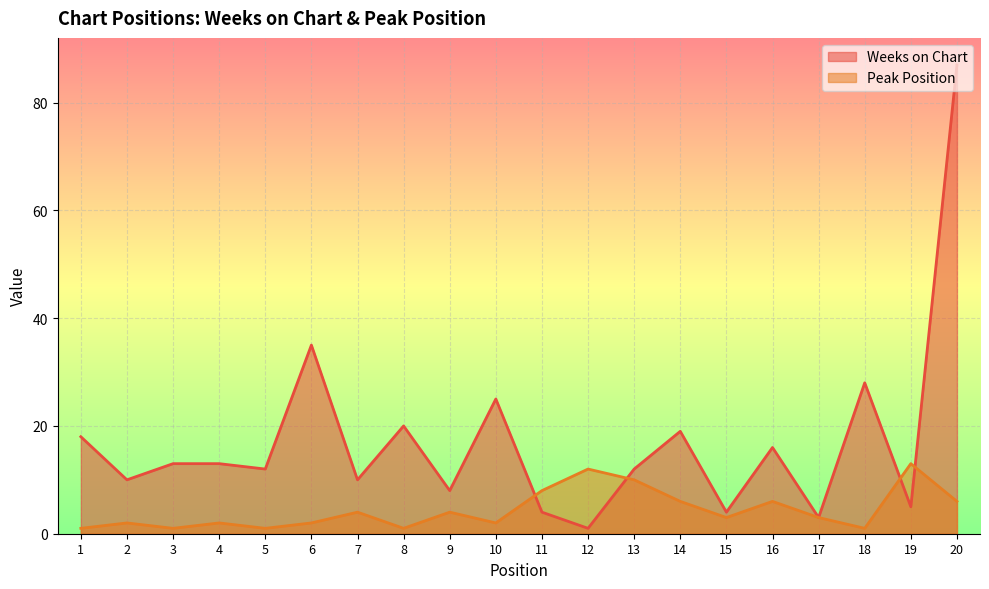

Where does the Peak Position series first go above 3?

7